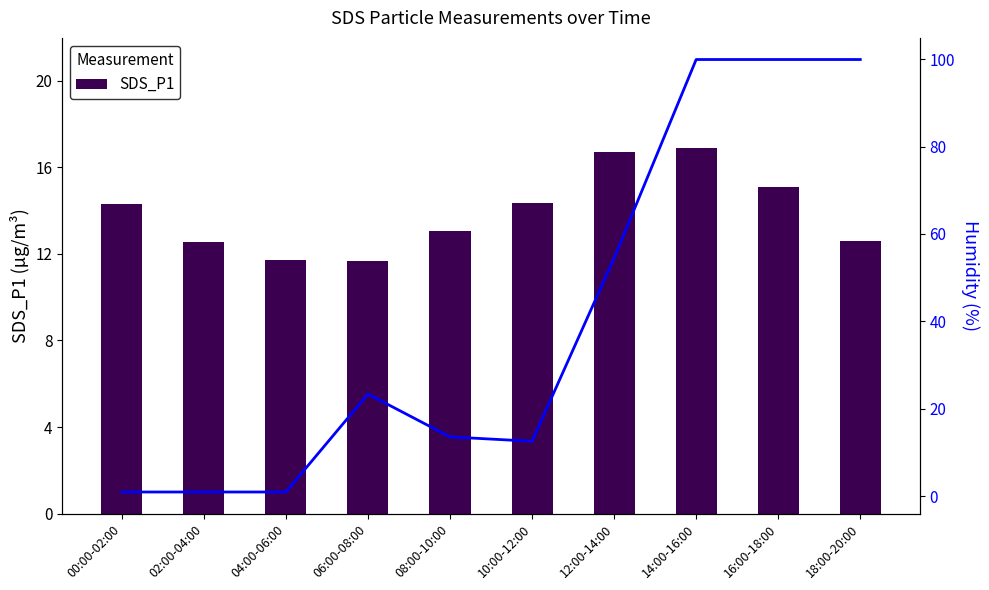

True or false: SDS_P1 has a value of 13.1 at 08:00-10:00.

True